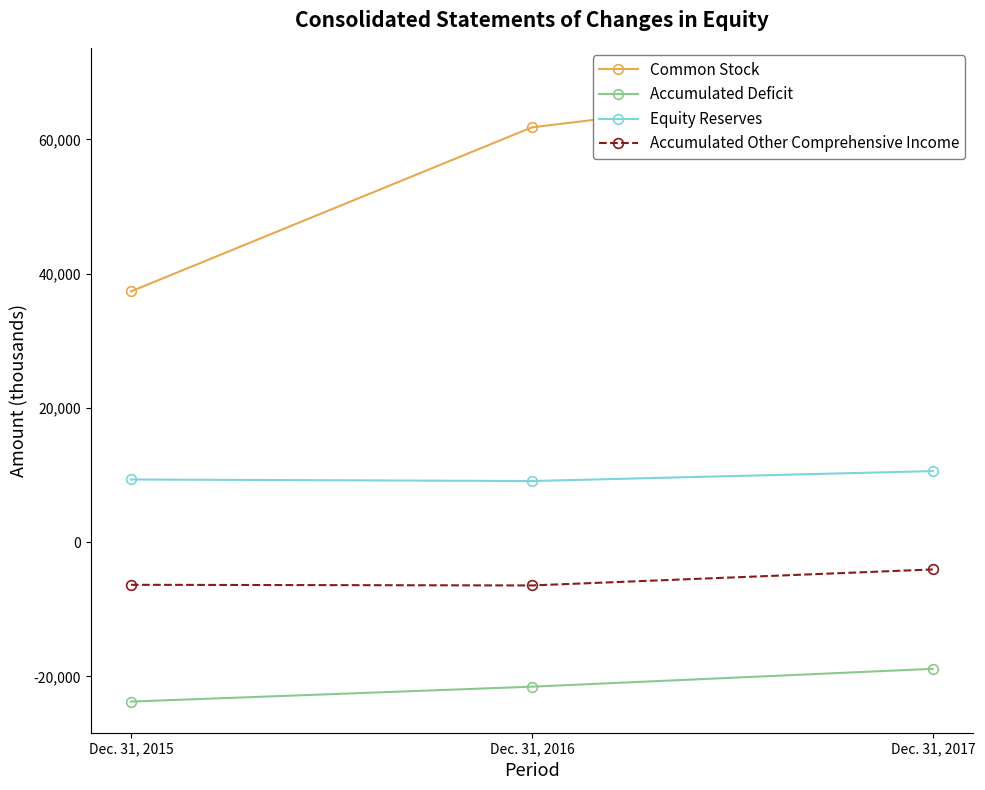

Rank the series at Dec. 31, 2016 from highest to lowest value.

Common Stock, Equity Reserves, Accumulated Other Comprehensive Income, Accumulated Deficit